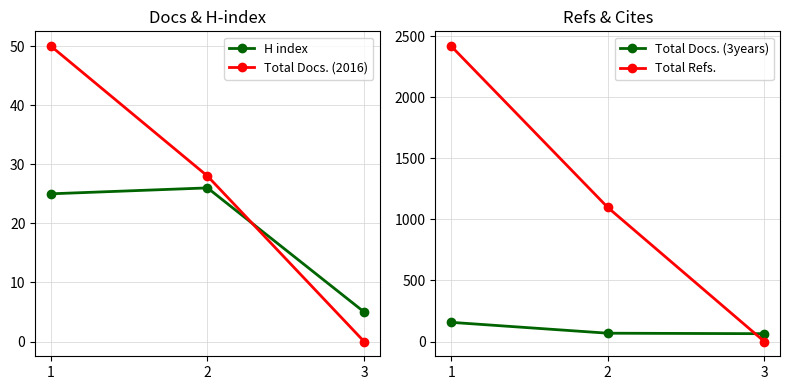

True or false: Total Refs. has a value of 2419 at 1.

True